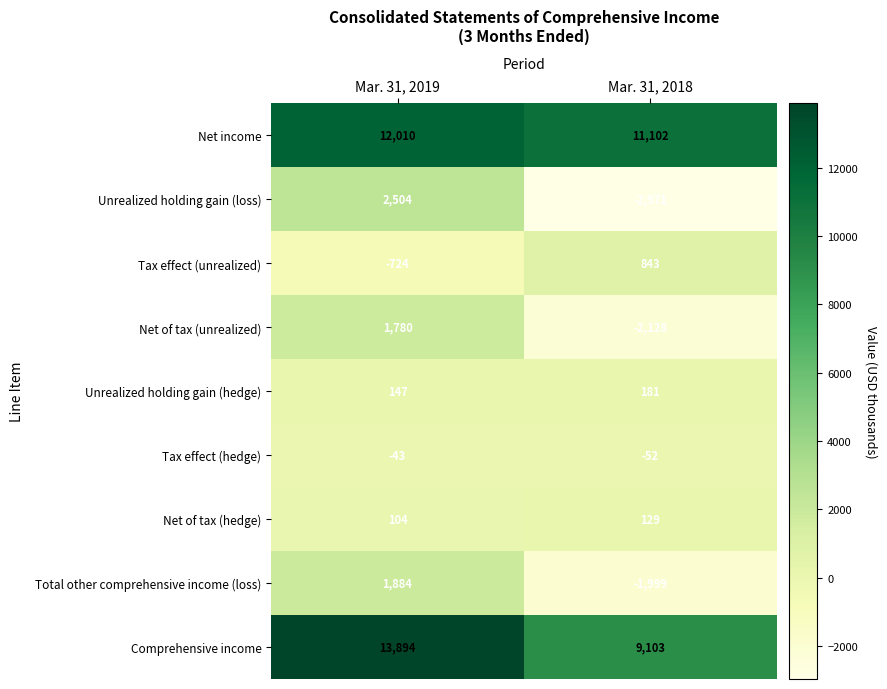

How many series are shown in this chart?

9